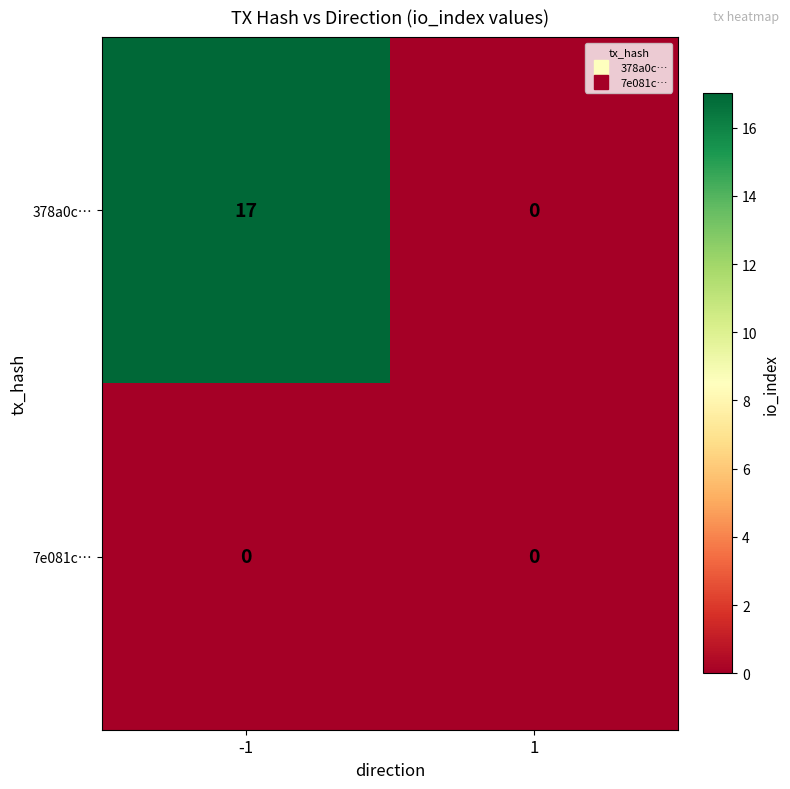

Rank the series by their maximum value, from highest to lowest.

378a0c…, 7e081c…